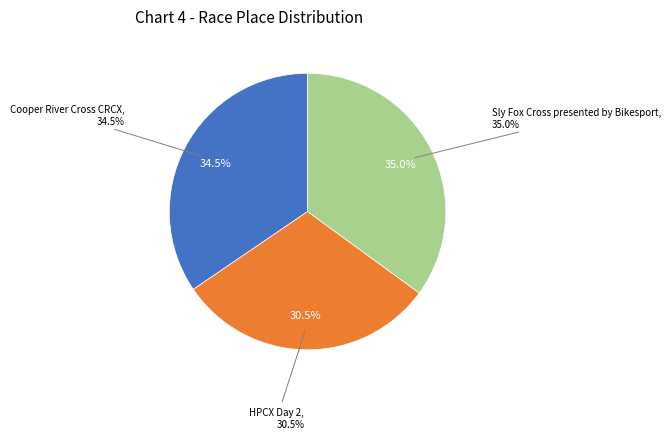

Combined, do HPCX Day 2 and Sly Fox Cross presented by Bikesport account for over 50%?

Yes